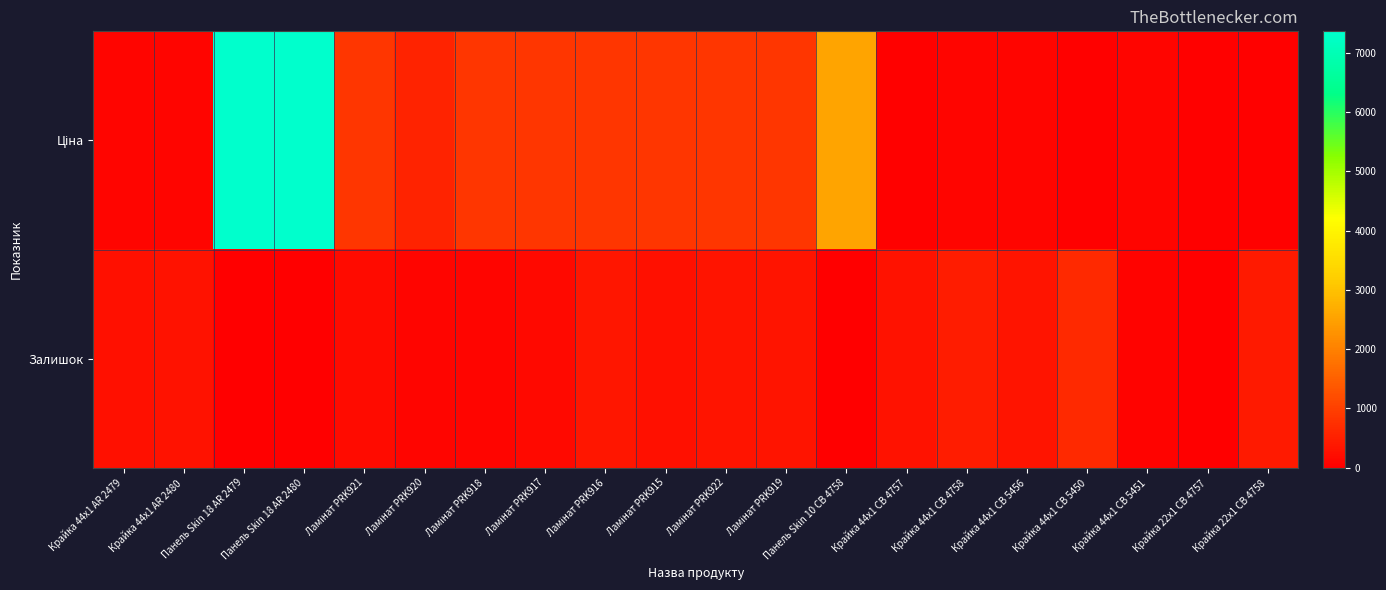

What is the spread (max minus min) of values at Крайка 44x1 CB 5456?

207.4